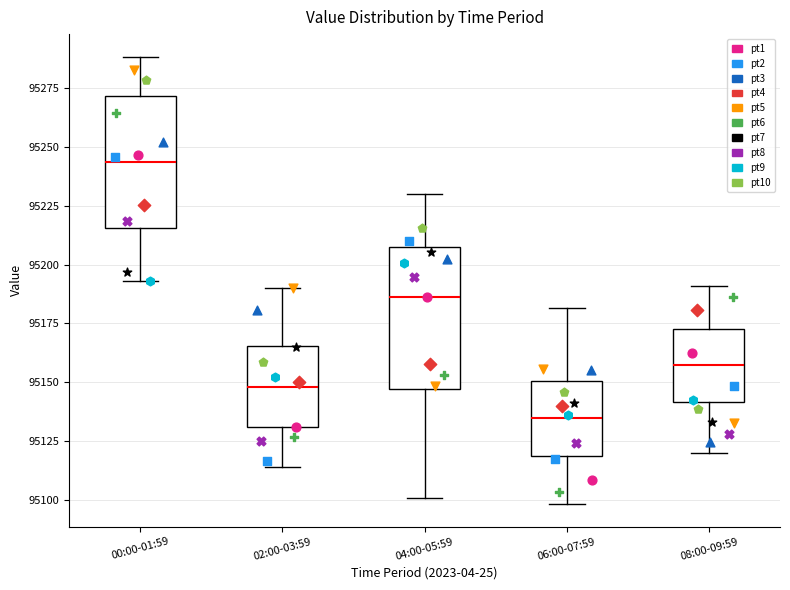

Reading left to right, read every box against the y-axis: the position of its median line, the range the box covers, and the ends of its whiskers. The values are not printed on the chart, so give them approximately, as read against the axis.

00:00-01:59: median 95245, box 95215 to 95270, whiskers 95195 to 95290
02:00-03:59: median 95150, box 95130 to 95165, whiskers 95115 to 95190
04:00-05:59: median 95185, box 95145 to 95205, whiskers 95100 to 95230
06:00-07:59: median 95135, box 95120 to 95150, whiskers 95100 to 95180
08:00-09:59: median 95155, box 95140 to 95175, whiskers 95120 to 95190